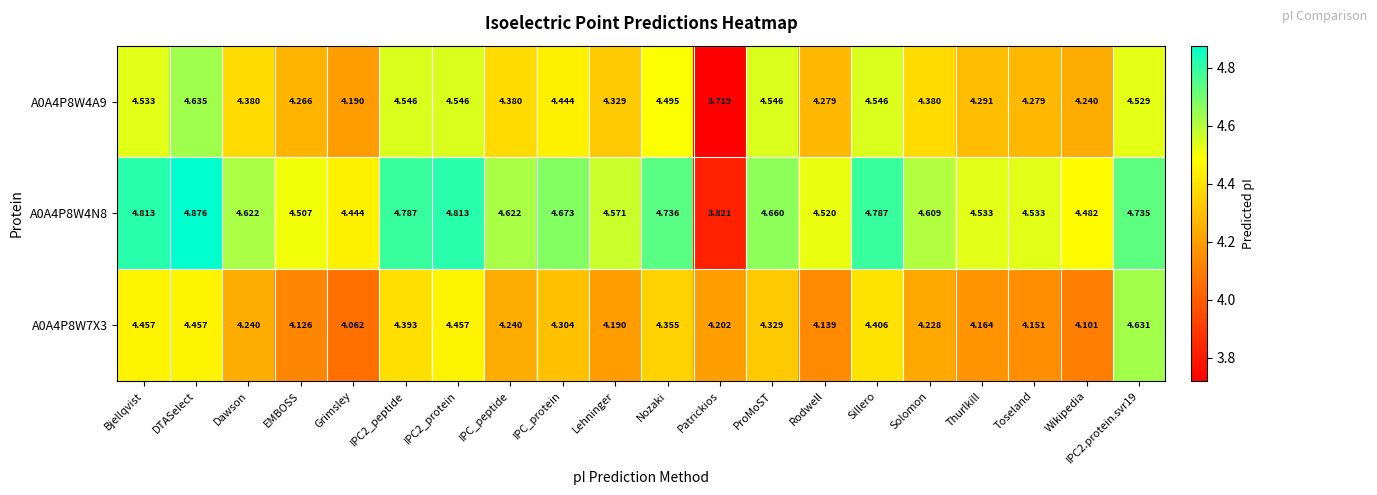

How many values in the A0A4P8W4A9 series exceed 4?

19